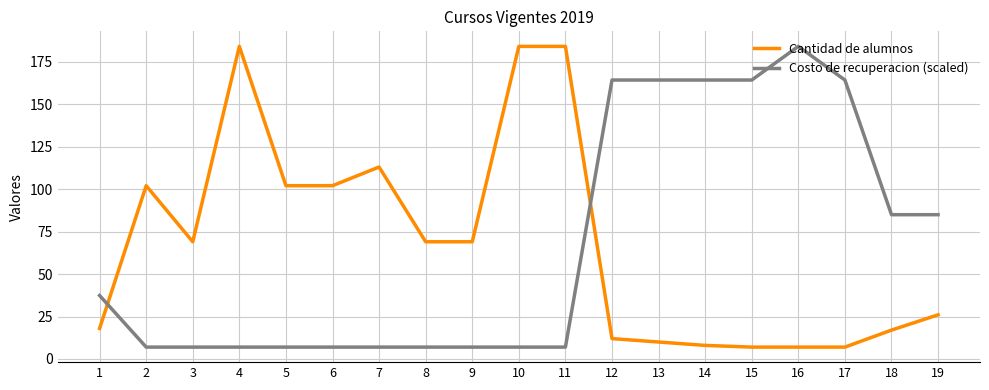

Where does the Cantidad de alumnos series first go above 69?

2